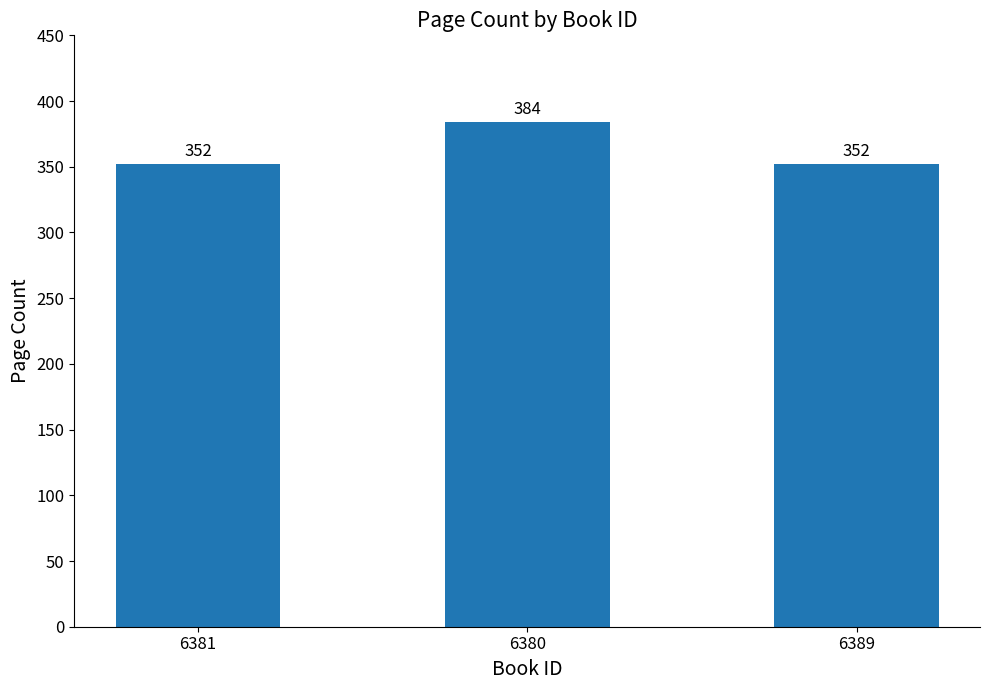

What is the sum of the values at 6381 and 6380?

736